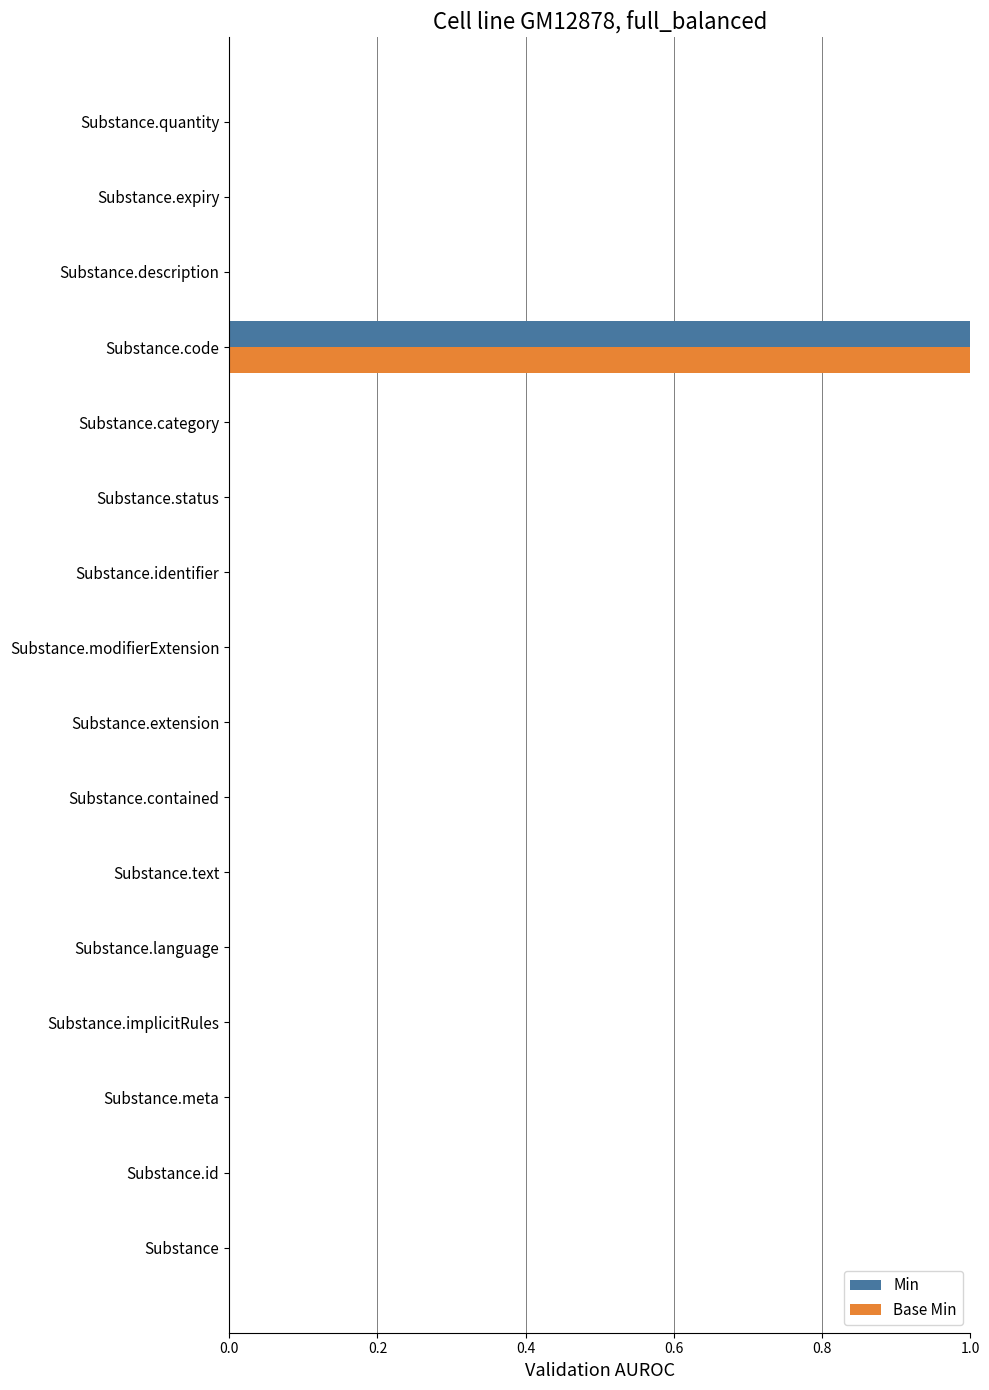

True or false: Min has a value of 0 at Substance.expiry.

True